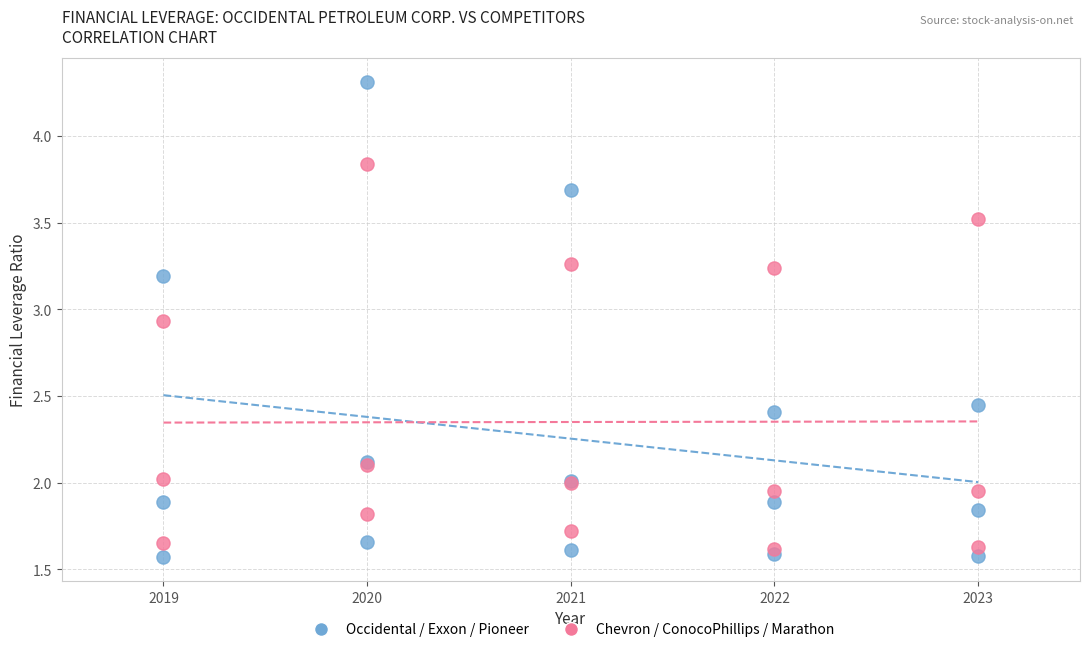

What are all the series names shown in the legend?

Occidental / Exxon / Pioneer, Chevron / ConocoPhillips / Marathon